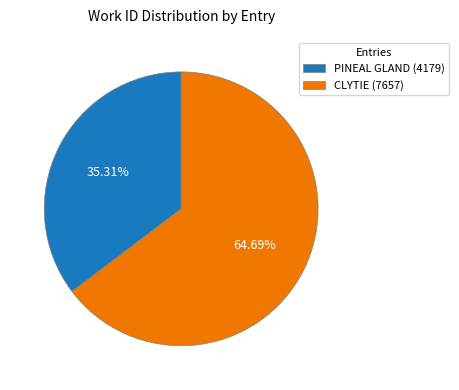

To the nearest percent, what is the average slice percentage?

50%